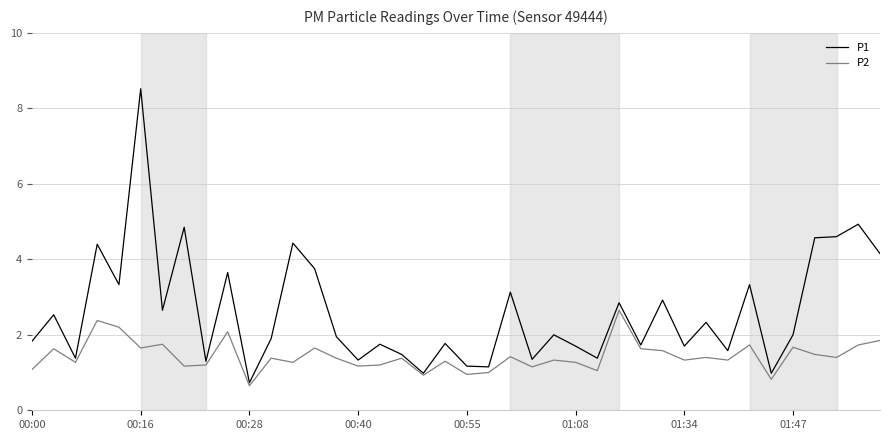

What is the minimum value for P1?

0.7